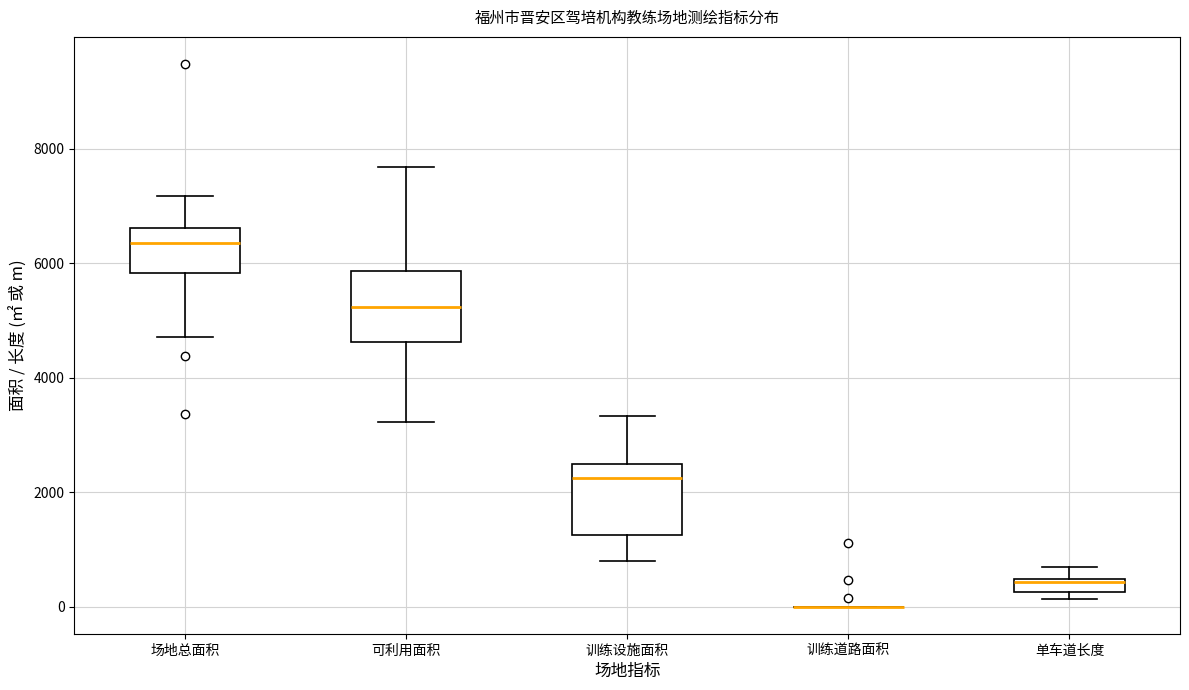

Where does the upper whisker of the box for 单车道长度 end on the y-axis? The values are not printed on the chart, so give them approximately, as read against the axis.

800